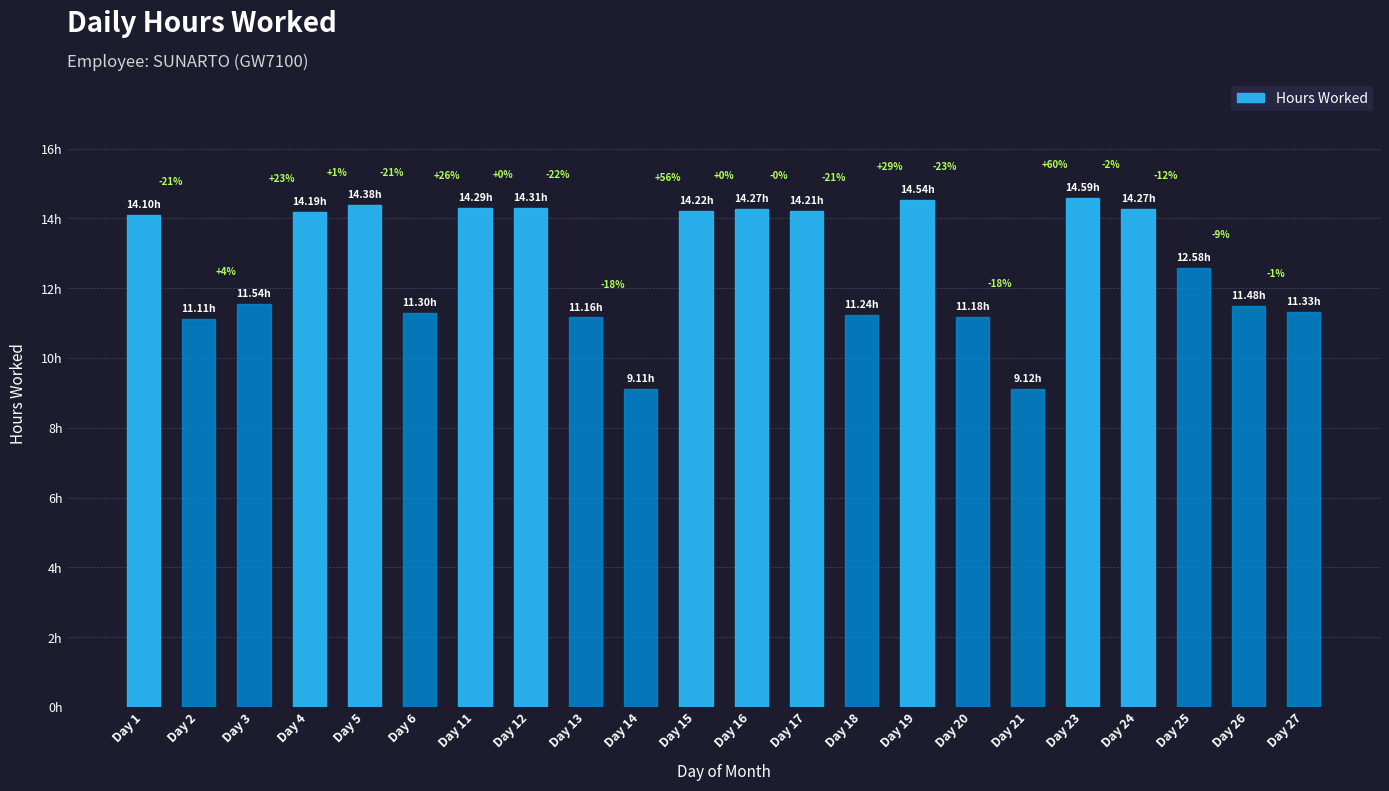

Does the chart contain any negative values?

No